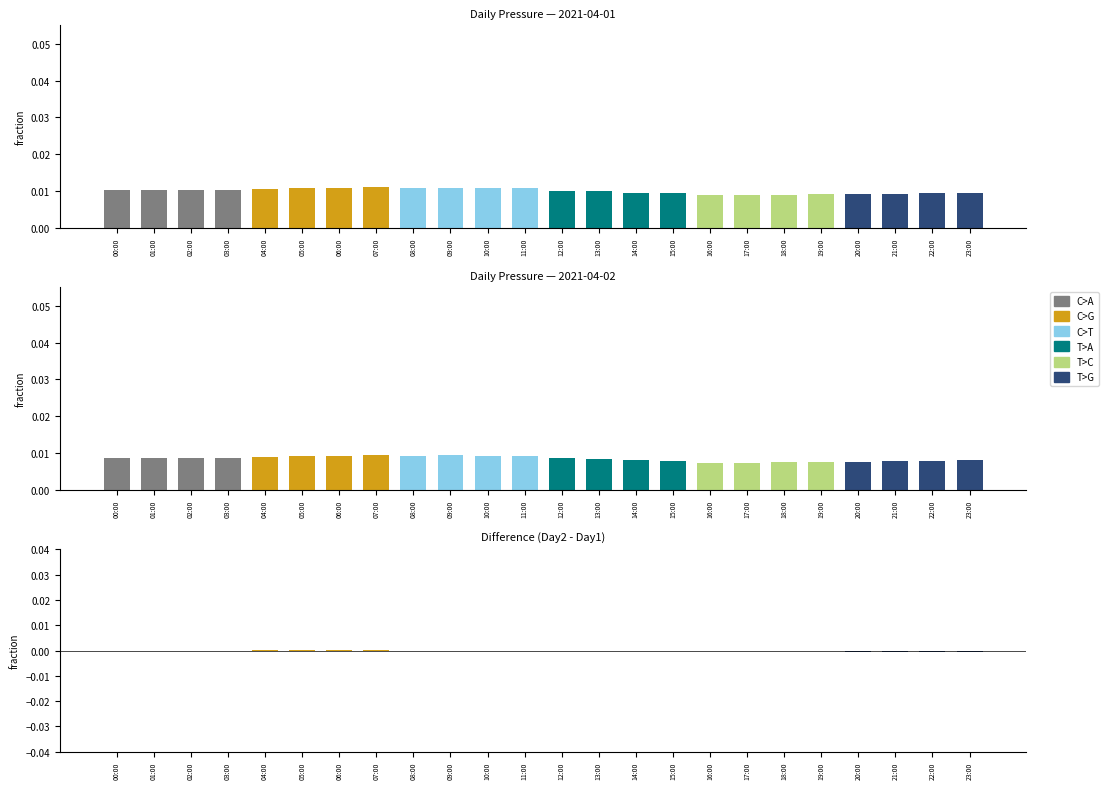

Which label corresponds to the smallest value in the chart?

01:00